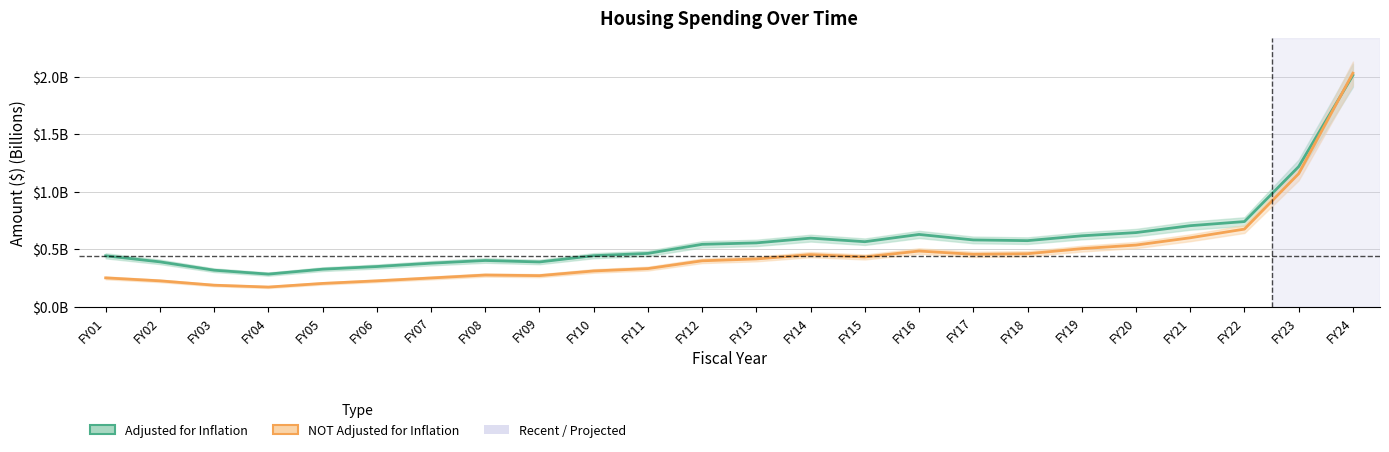

Between FY09 and FY23, which is larger?

FY23